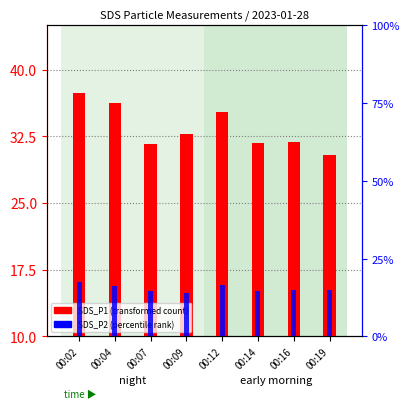

What is the difference between the SDS_P1 values at 00:16 and 00:14?

0.1